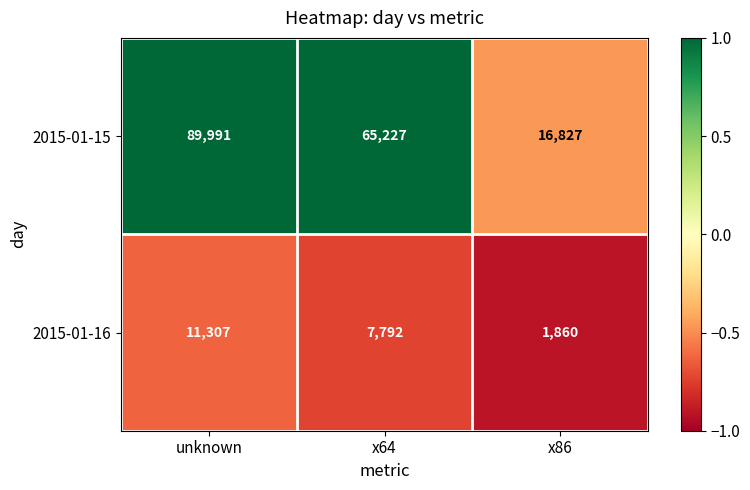

List the series in order of their peak value, lowest first.

2015-01-16, 2015-01-15